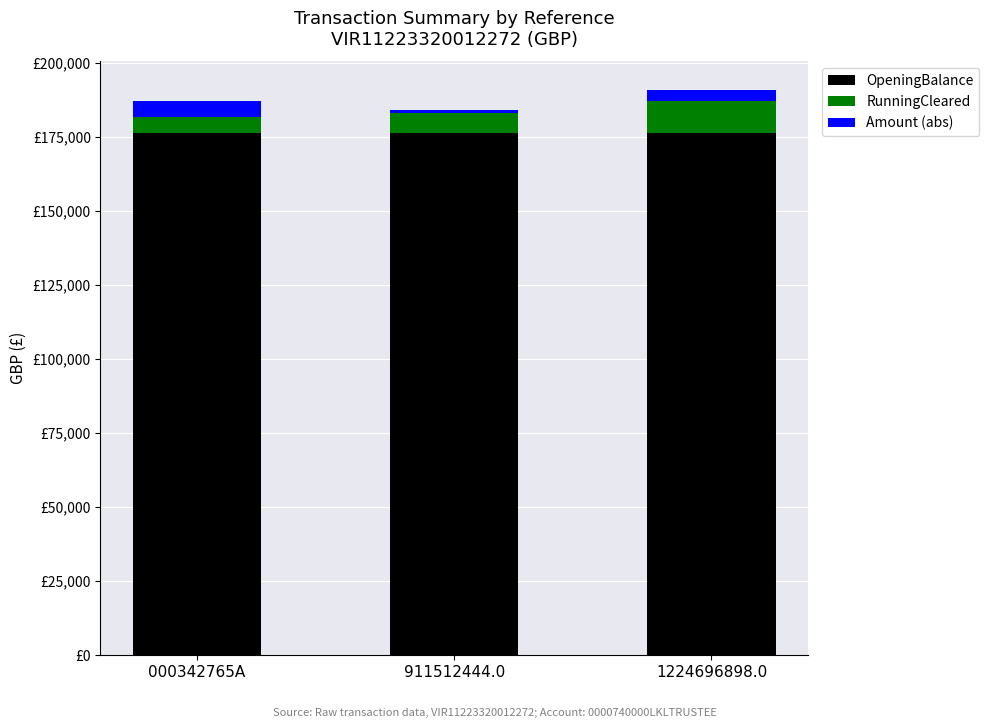

What is the difference between the maximum and minimum values in the Amount (abs) series?

4208.1